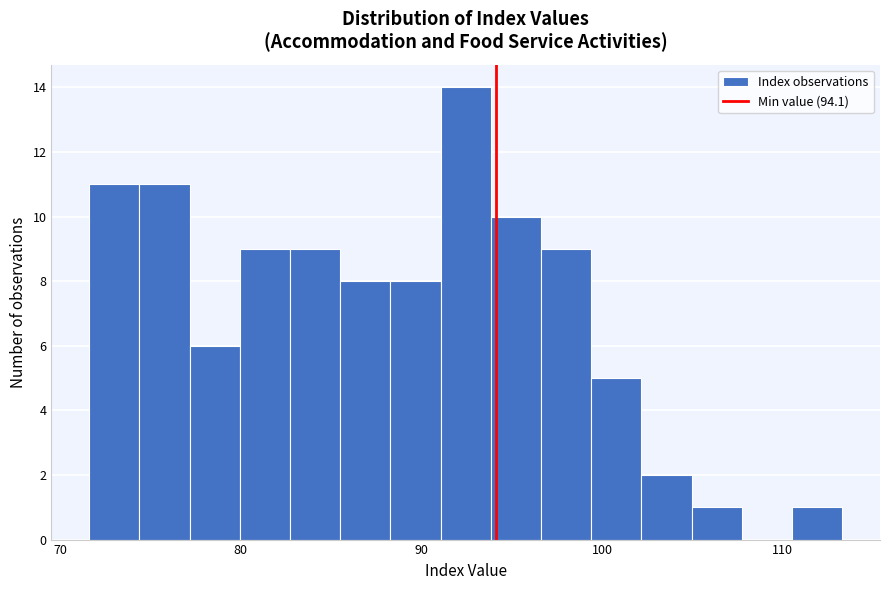

Around what value on the x-axis is the tallest bar? Give the approximate position of its centre, as read against the axis.

92